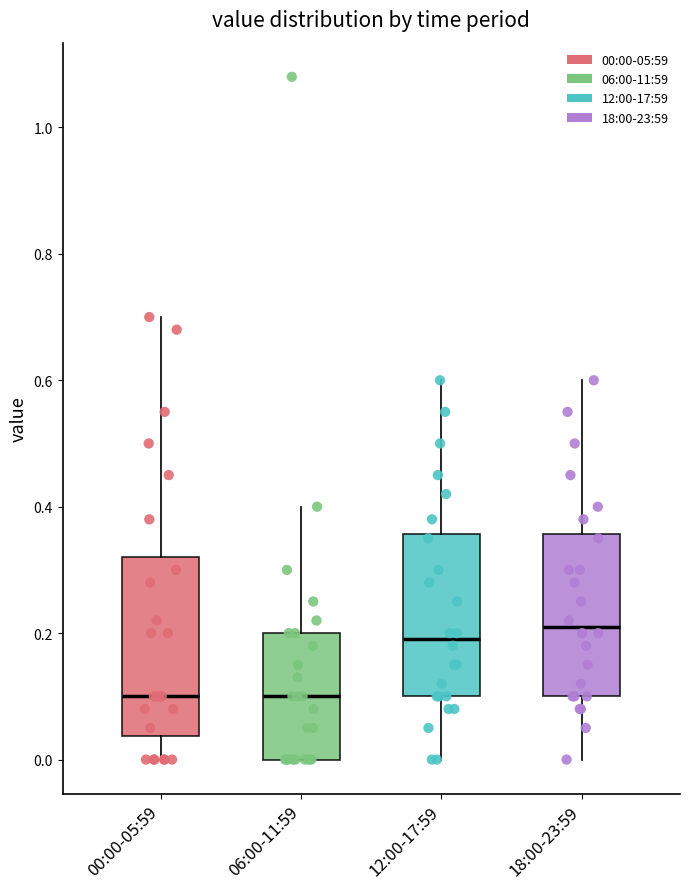

Reading left to right, read every box against the y-axis: the position of its median line, the range the box covers, and the ends of its whiskers. The values are not printed on the chart, so give them approximately, as read against the axis.

00:00-05:59: median 0.10, box 0.04 to 0.32, whiskers 0.00 to 0.70
06:00-11:59: median 0.10, box 0.00 to 0.20, whiskers 0.00 to 0.40
12:00-17:59: median 0.20, box 0.10 to 0.36, whiskers 0.00 to 0.60
18:00-23:59: median 0.22, box 0.10 to 0.36, whiskers 0.00 to 0.60